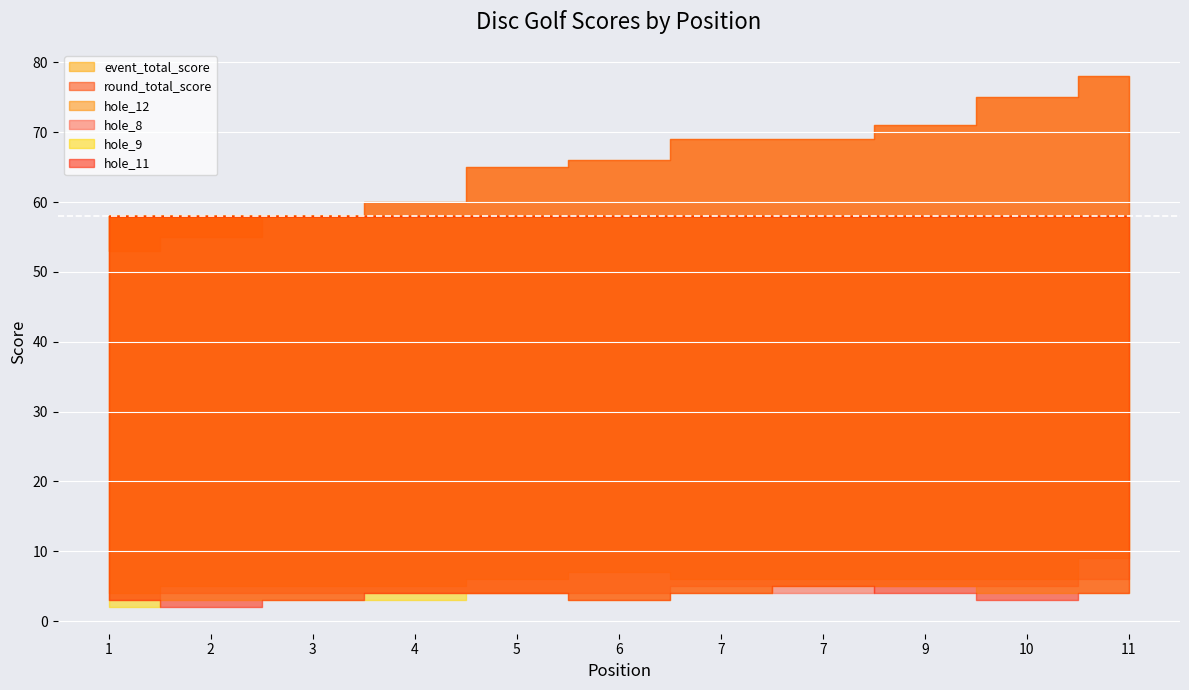

Which category has the highest value in the hole_8 series?

11